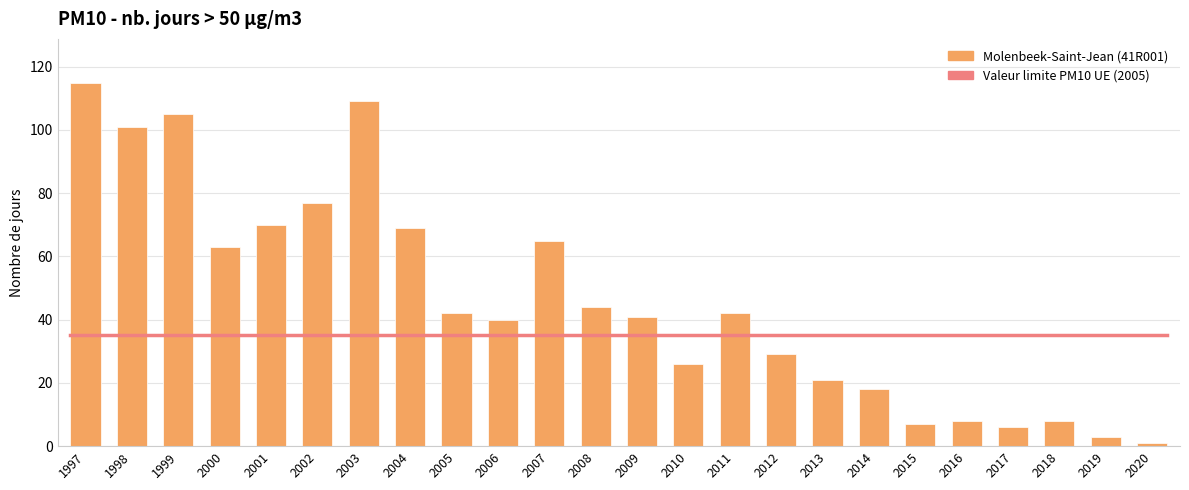

What is the value of the 12th bar from the left?

44